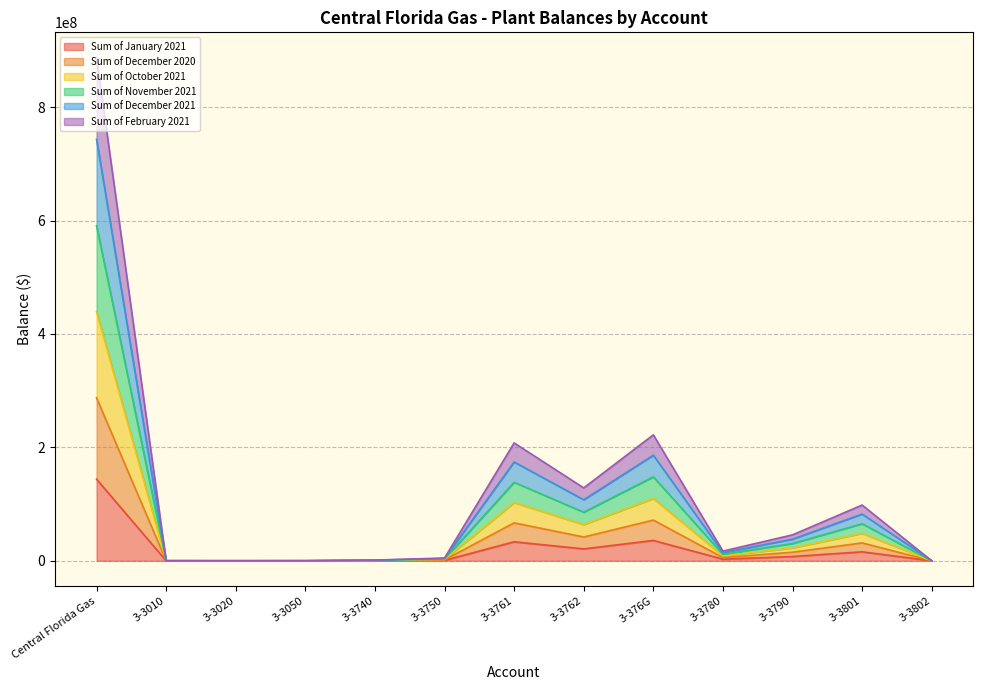

The Sum of January 2021 series shows 35923196.2 at 3-376G. True or false?

True